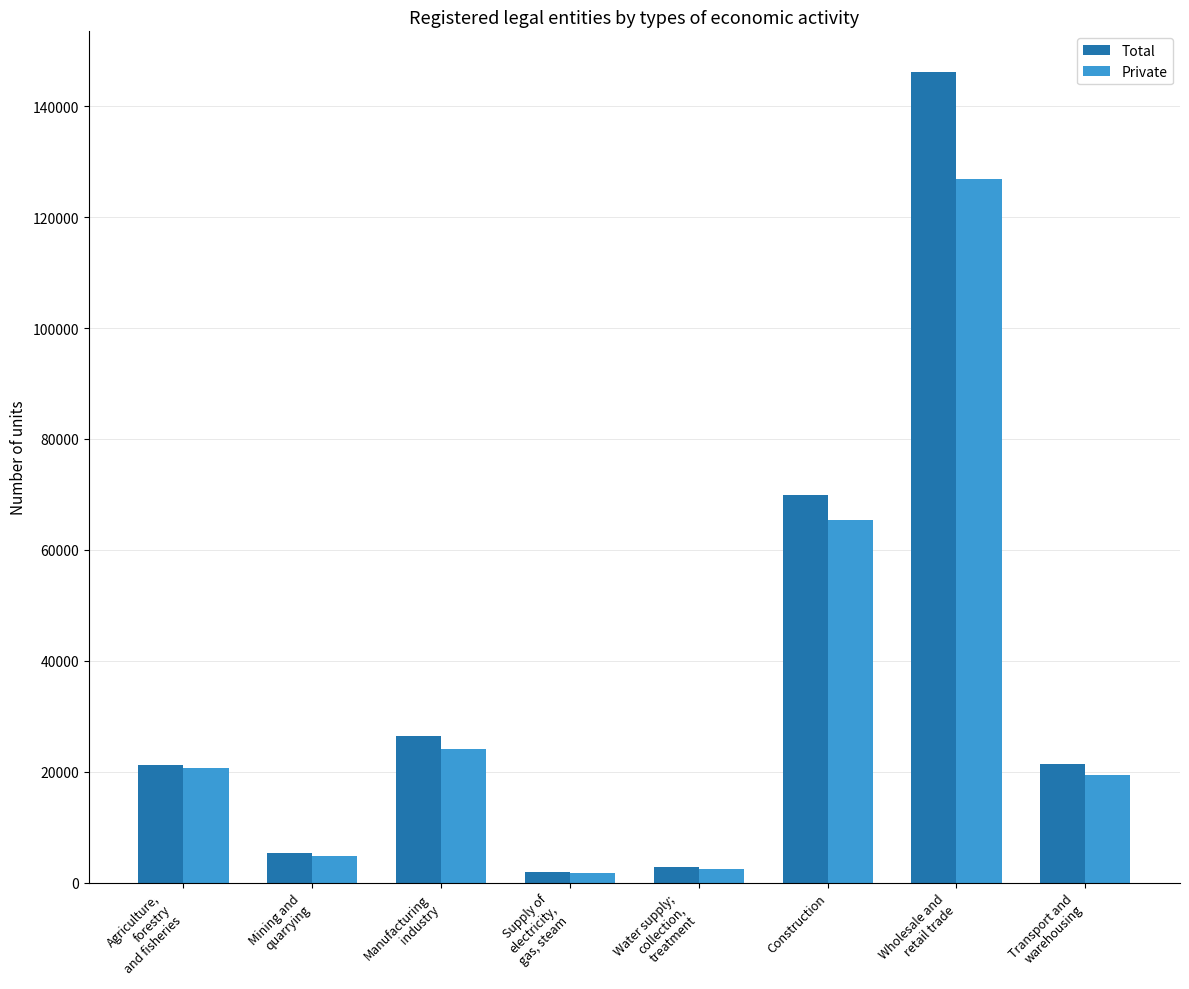

What value does the Total series have at Mining and
quarrying?

5269